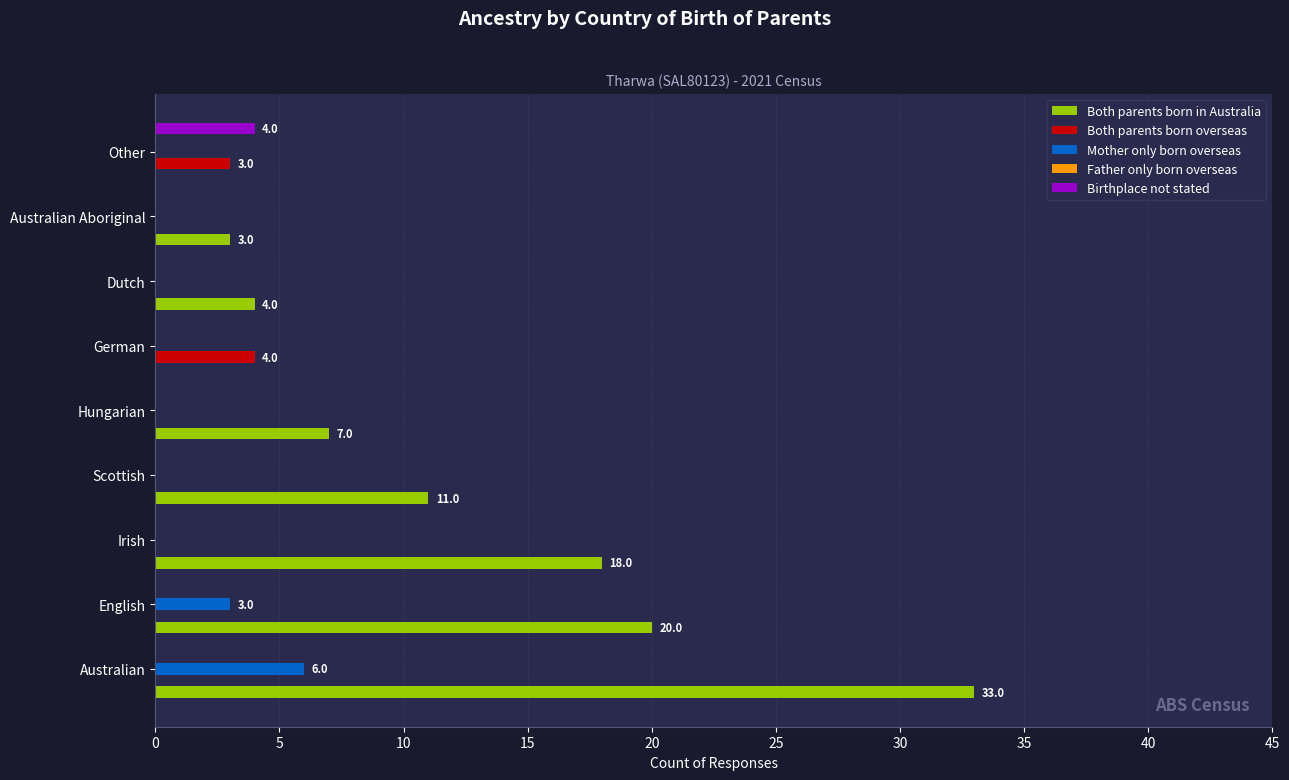

True or false: Both parents born in Australia has a value of 18 at Irish.

True